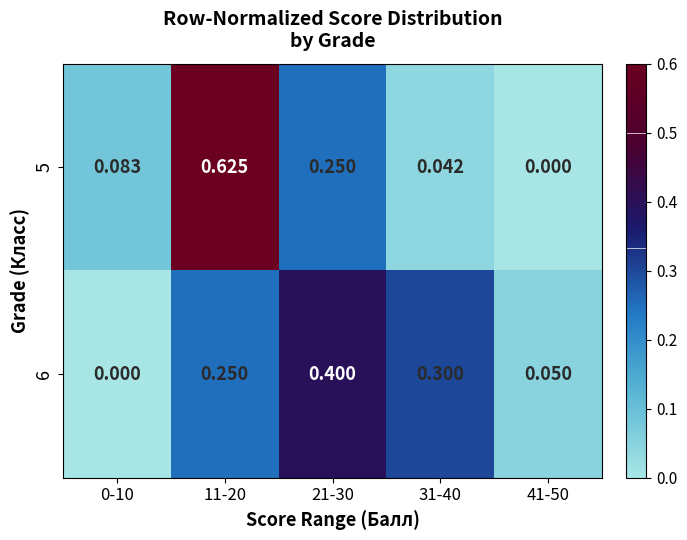

Rank the series by their maximum value, from lowest to highest.

6, 5